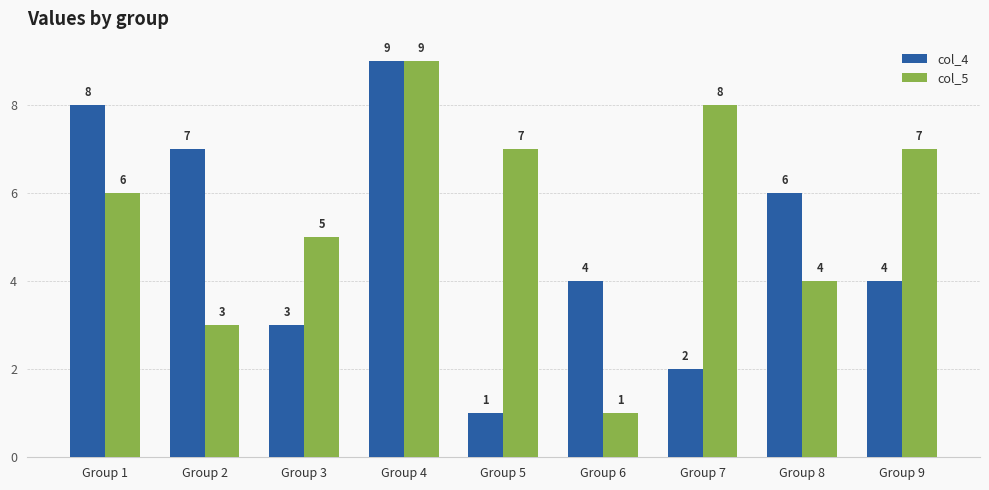

Which series changed the most between Group 3 and Group 8?

col_4